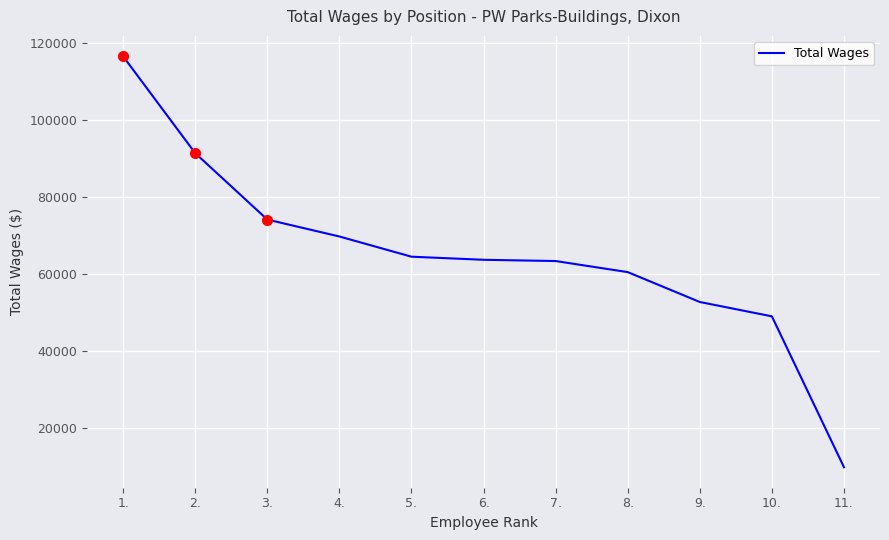

What is the greatest value displayed?

116519